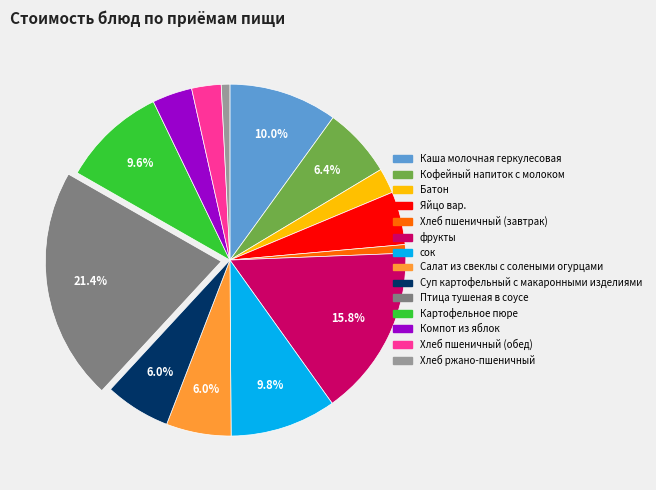

Combined, do сок and Каша молочная геркулесовая account for over 50%?

No